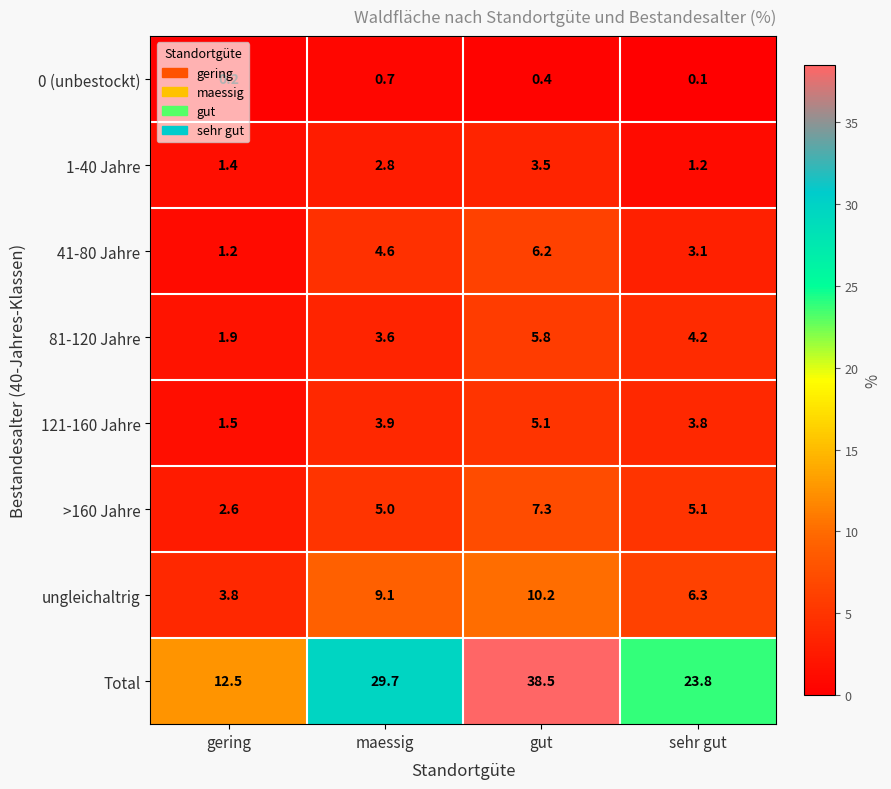

What is the total value across all series at gut?

77.0